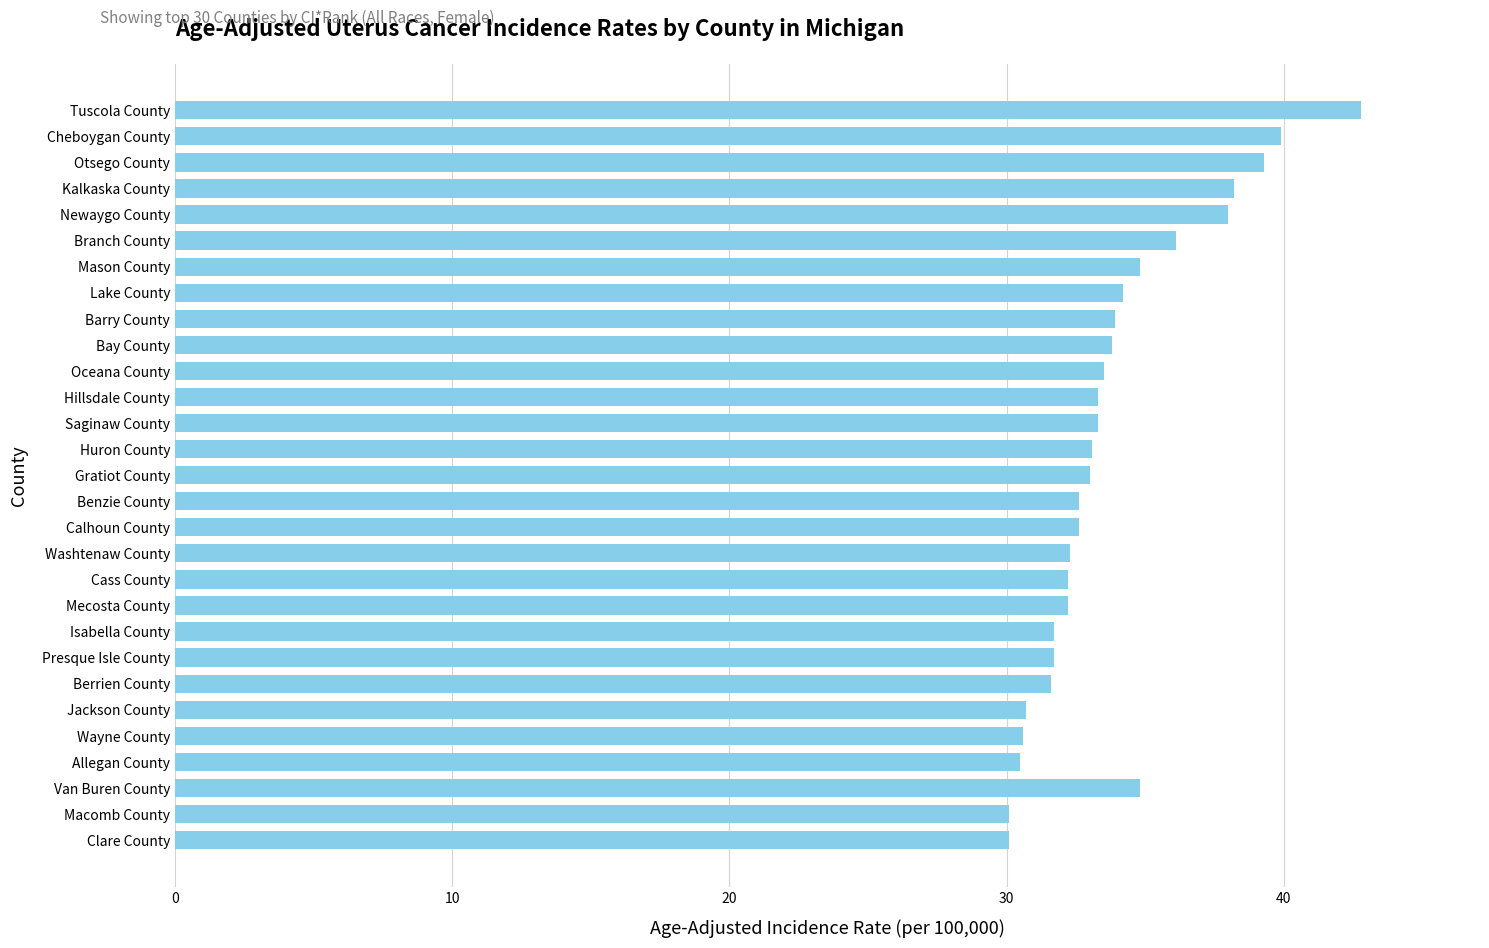

What is the greatest value displayed?

42.8